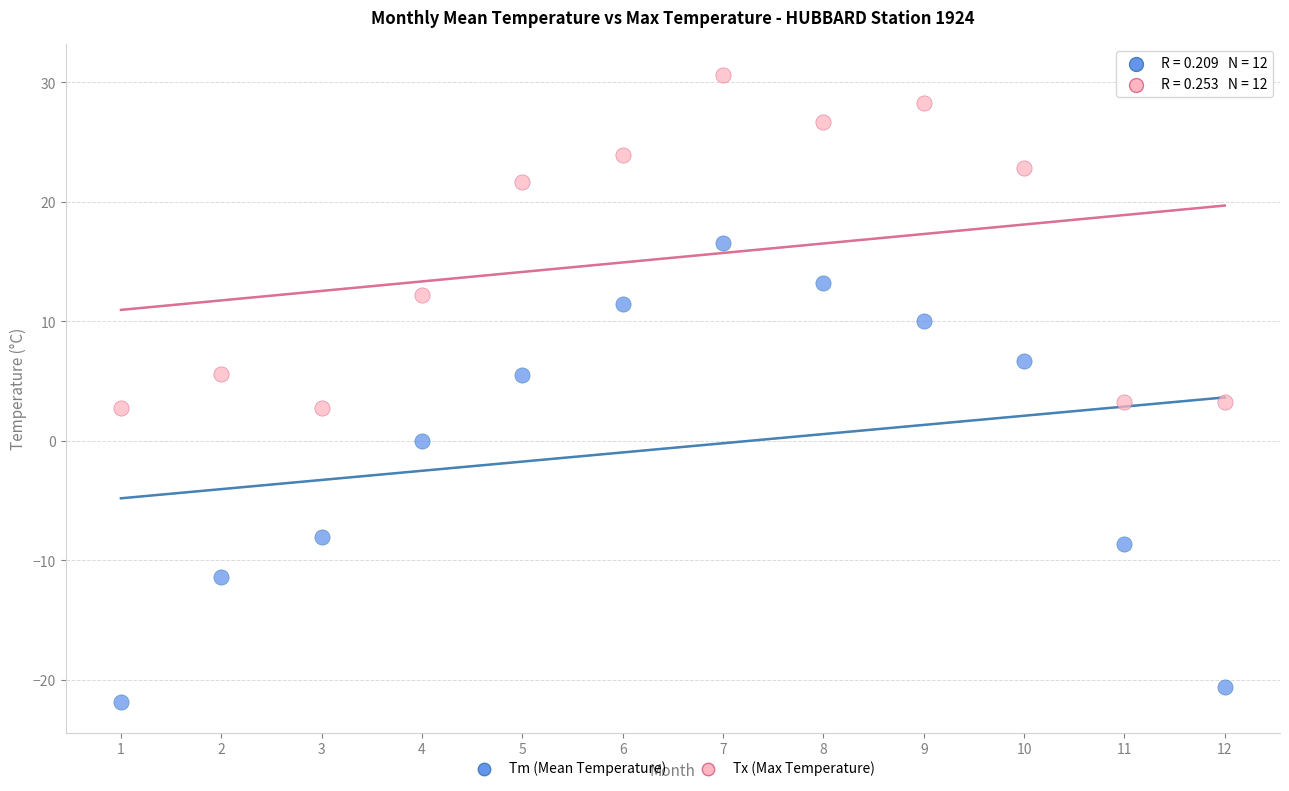

Which series has the widest spread of Y values?

Tm (Mean Temperature)